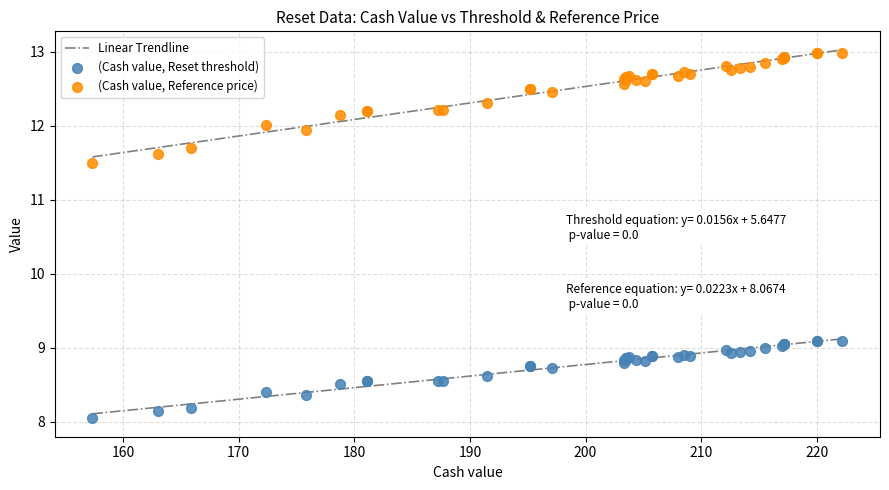

What is the X range (max minus min) for the scatter plot?

64.9